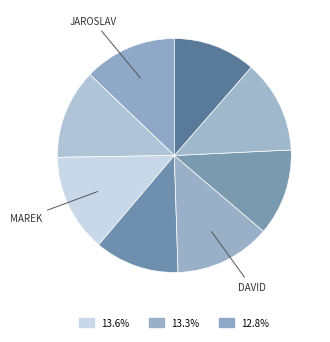

How many slices are in this pie chart?

8